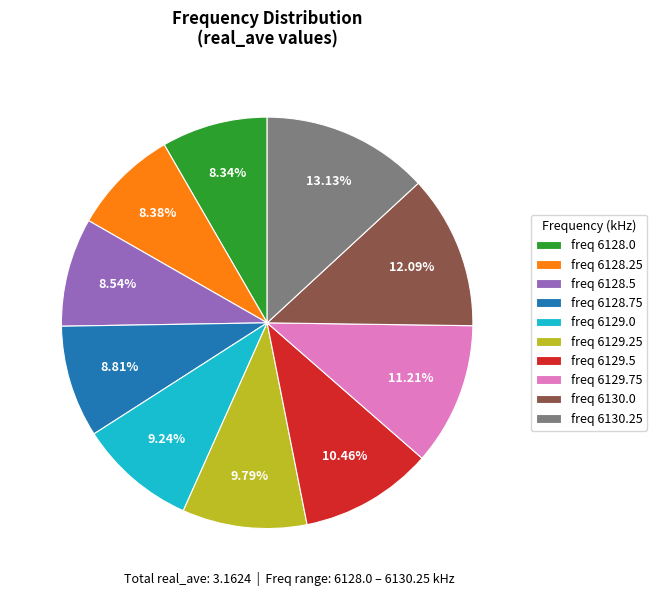

Which has a higher value, freq 6128.75 or freq 6129.5?

freq 6129.5